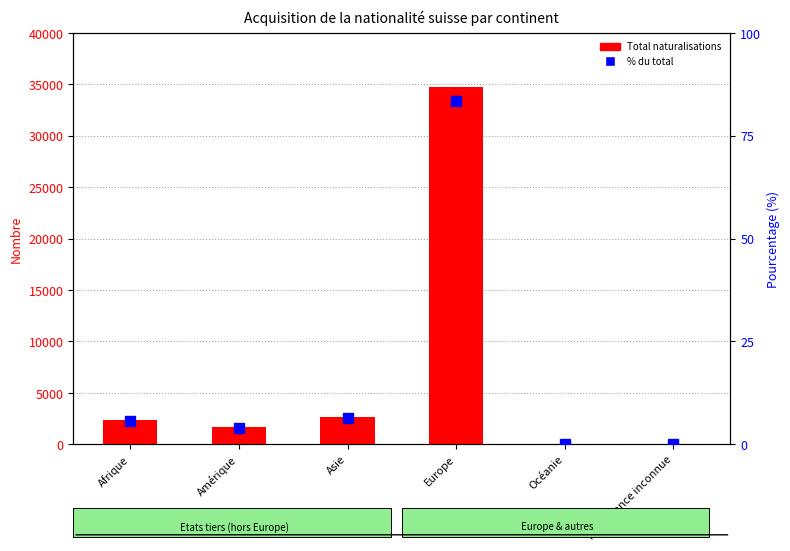

Between Europe and Provenance inconnue, which series saw the biggest shift?

Total naturalisations